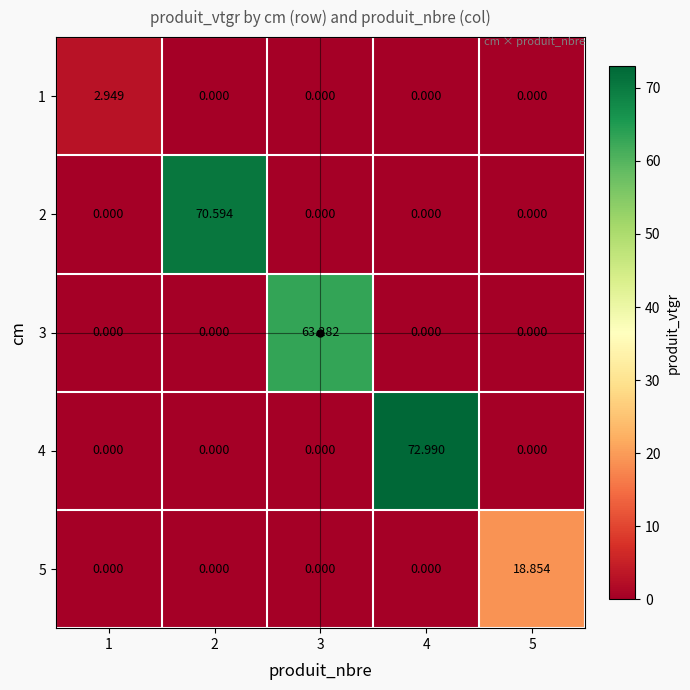

What is the greatest value displayed?

73.0